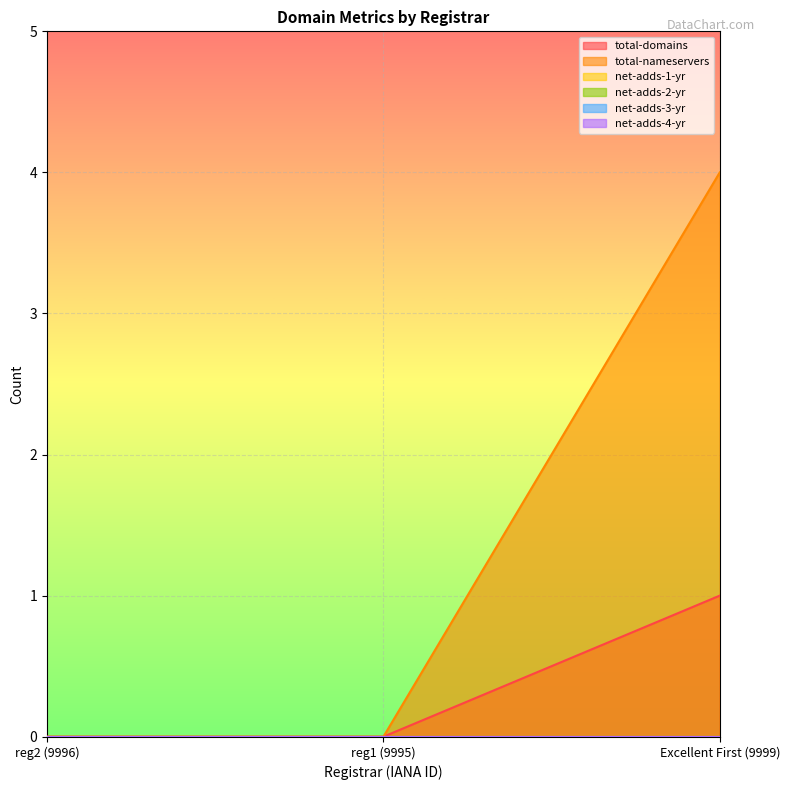

Does the chart display data point markers on the line(s)?

No